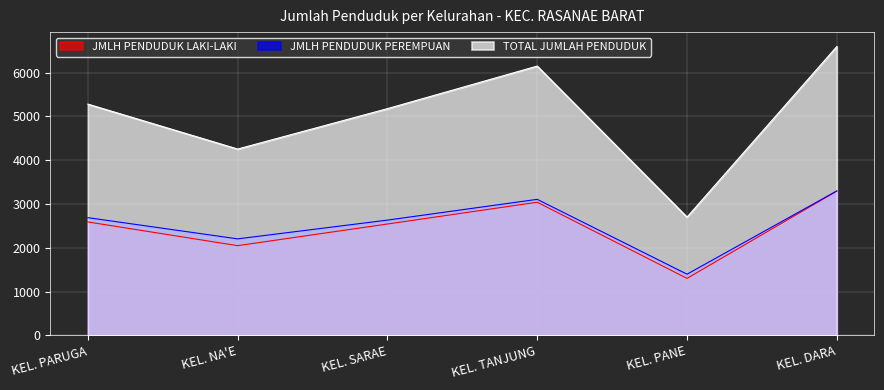

The value of TOTAL JUMLAH PENDUDUK at KEL. DARA is 6592. True or false?

True